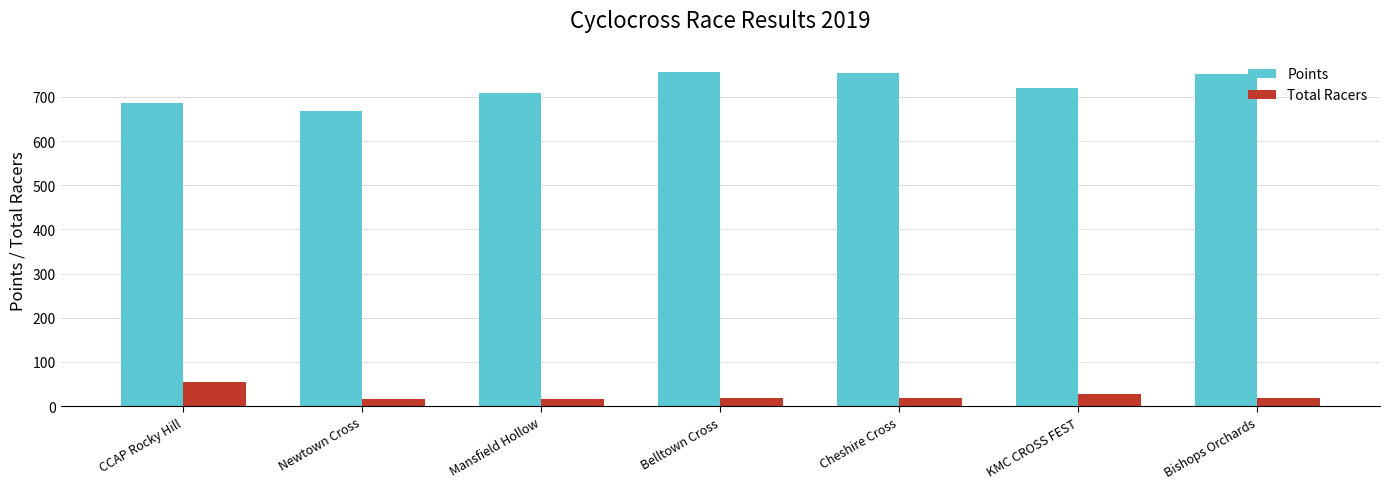

What is the difference between the Total Racers values at Bishops Orchards and KMC CROSS FEST?

9.0